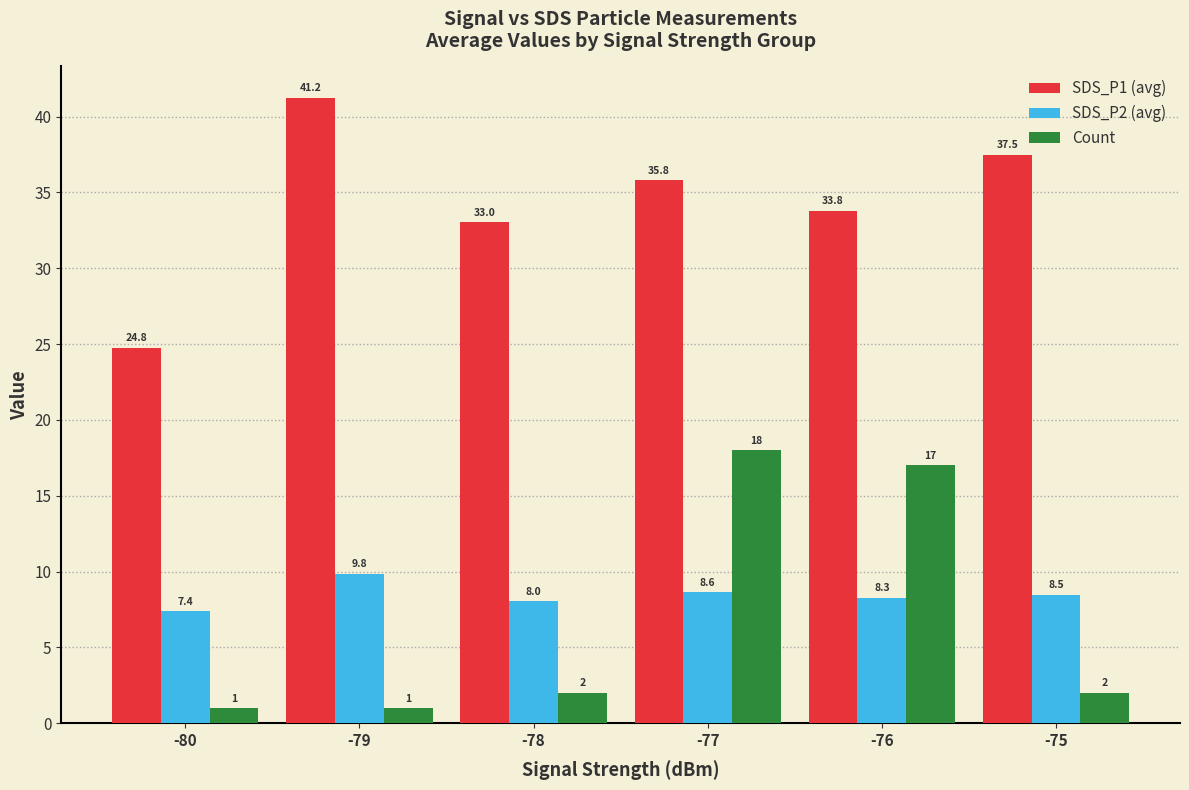

What is the difference between the Count values at -79 and -78?

1.0